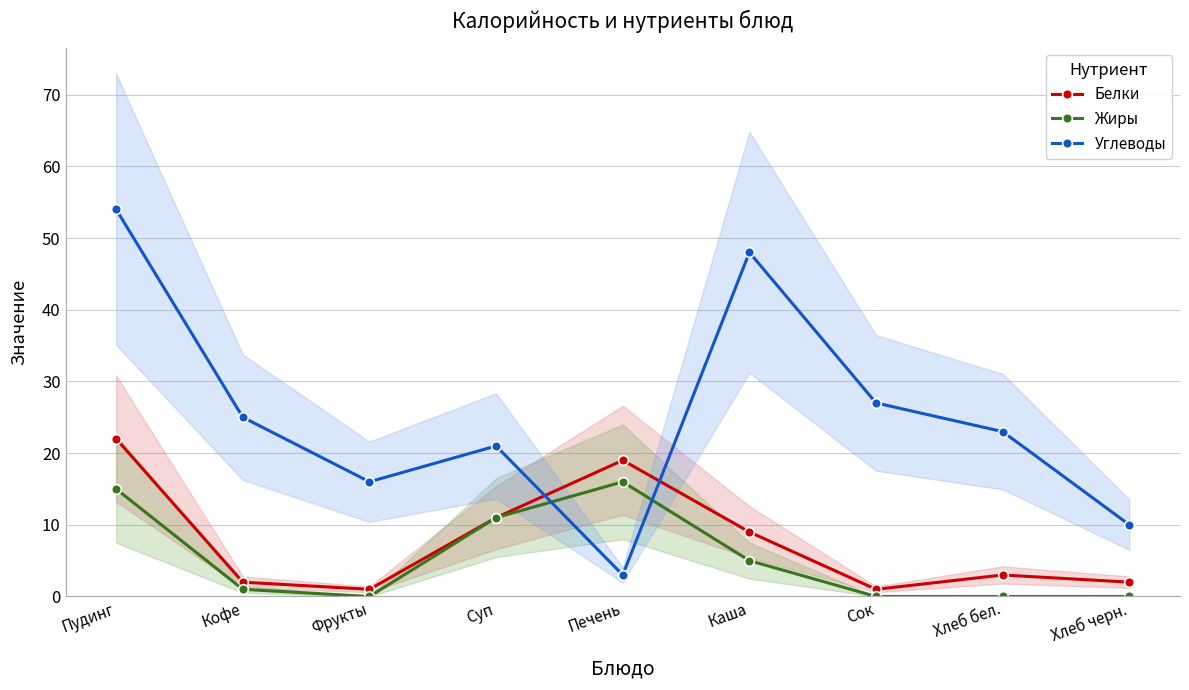

True or false: Углеводы has more than 1 interior local peaks.

True